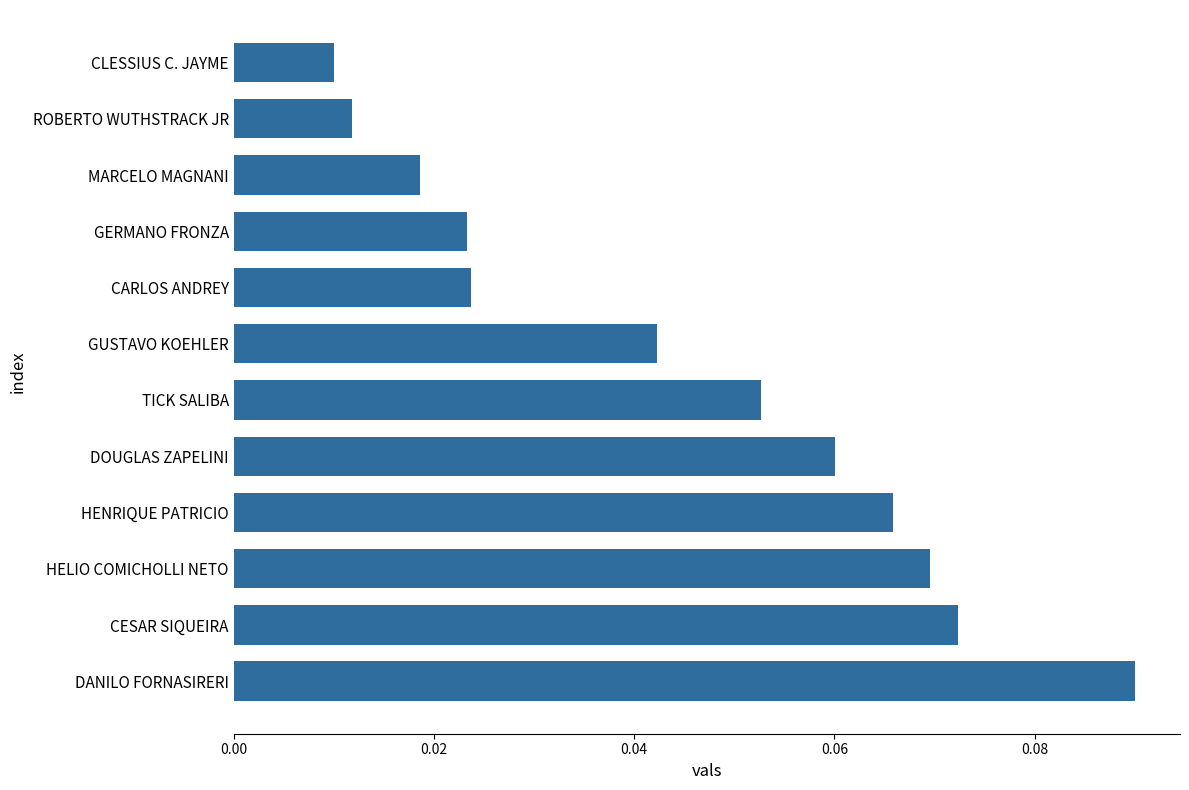

At which category does the chart reach its peak across all series?

DANILO FORNASIRERI